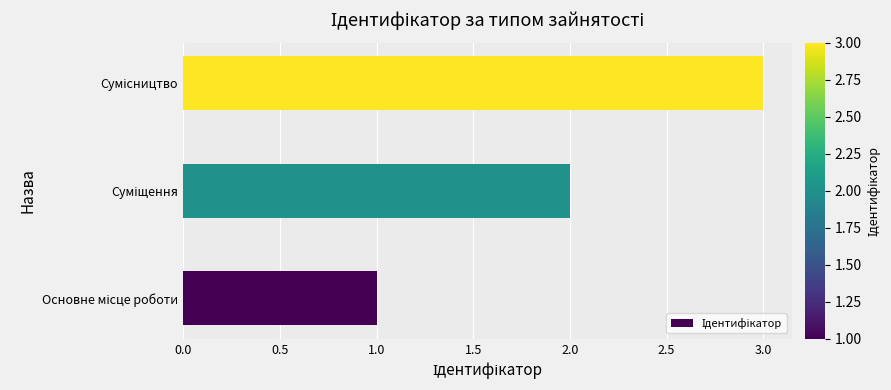

What is the minimum value shown in the chart?

1